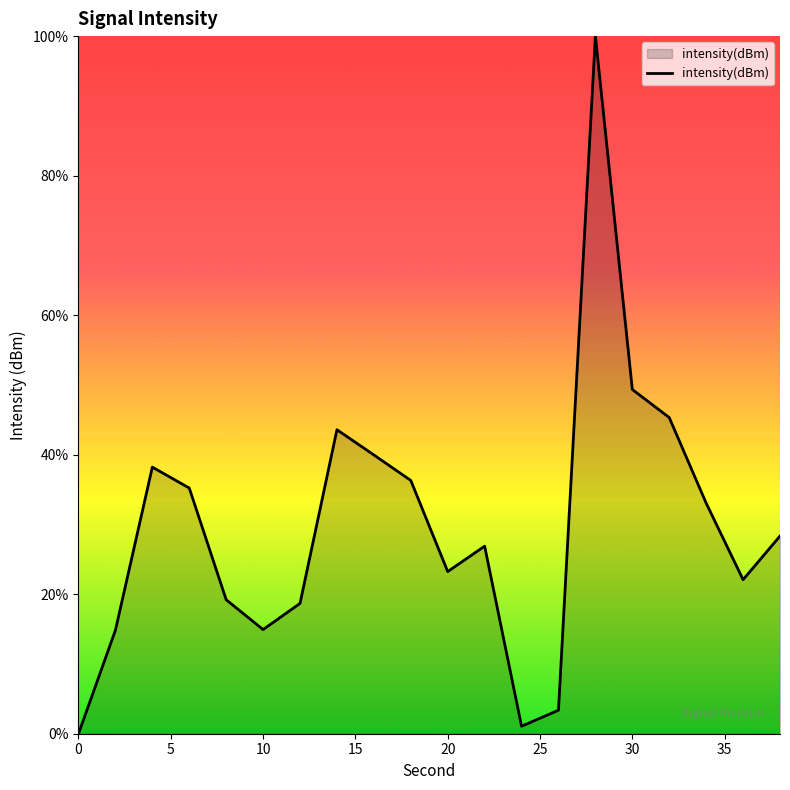

What is the maximum value shown in the chart?

100.0